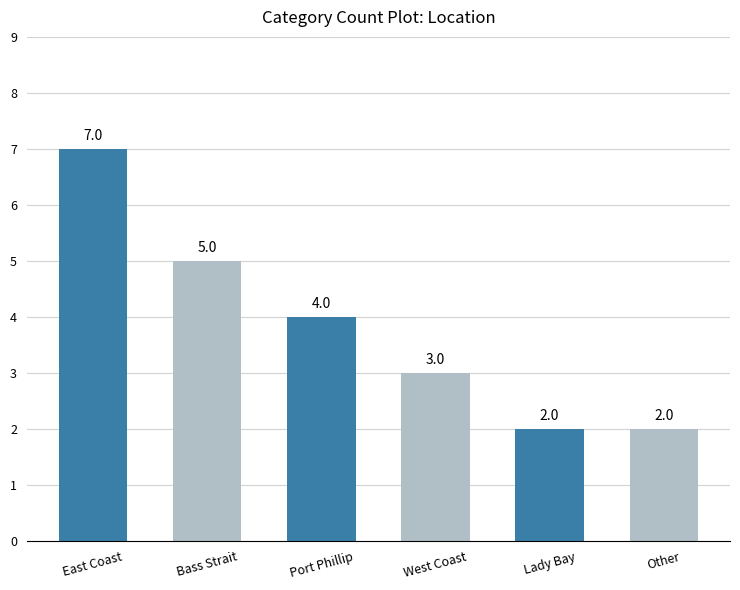

What is the label of the 6th bar from the right?

East Coast